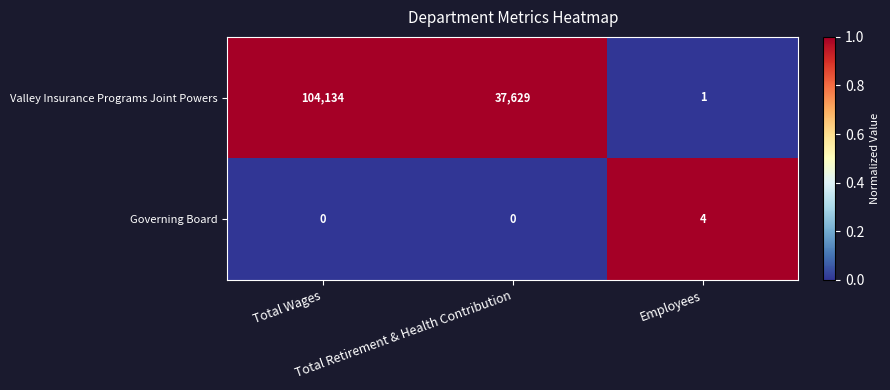

Which series has the largest range (max minus min)?

Valley Insurance Programs Joint Powers